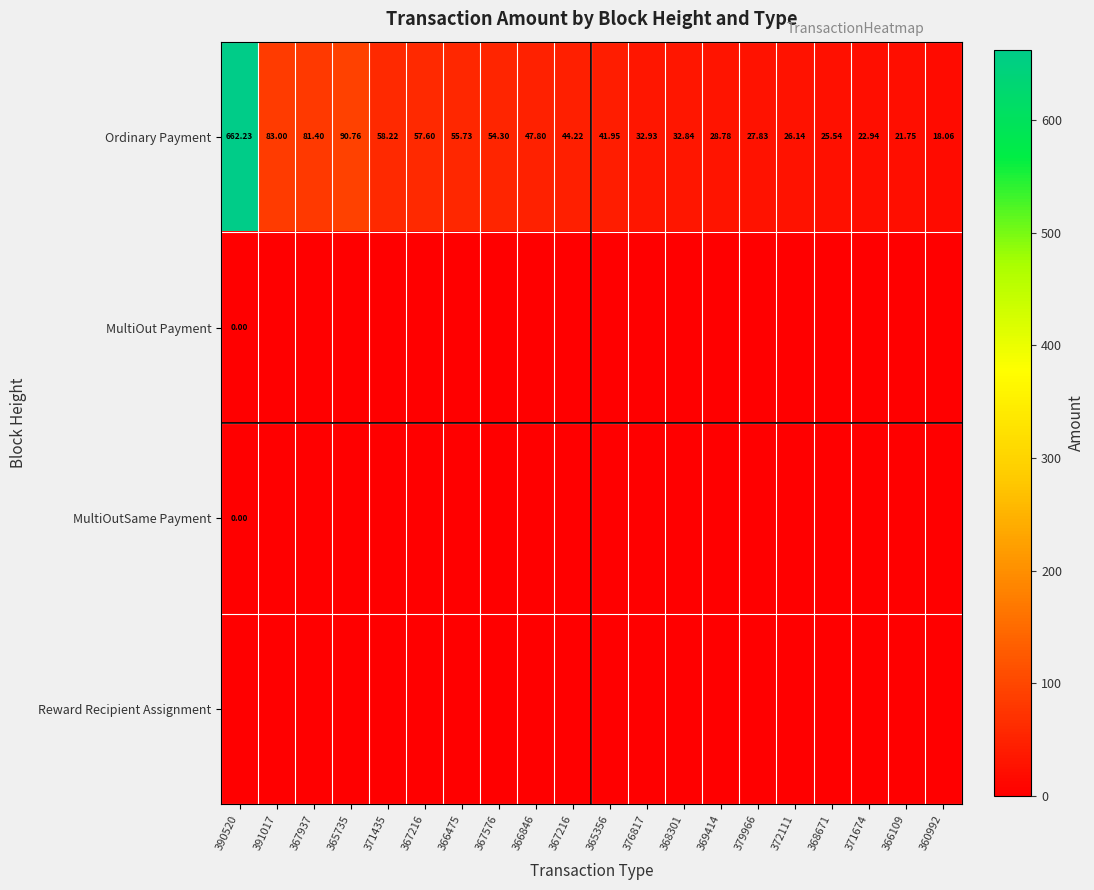

True or false: Reward Recipient Assignment has a value of 0.0 at 379966.

True